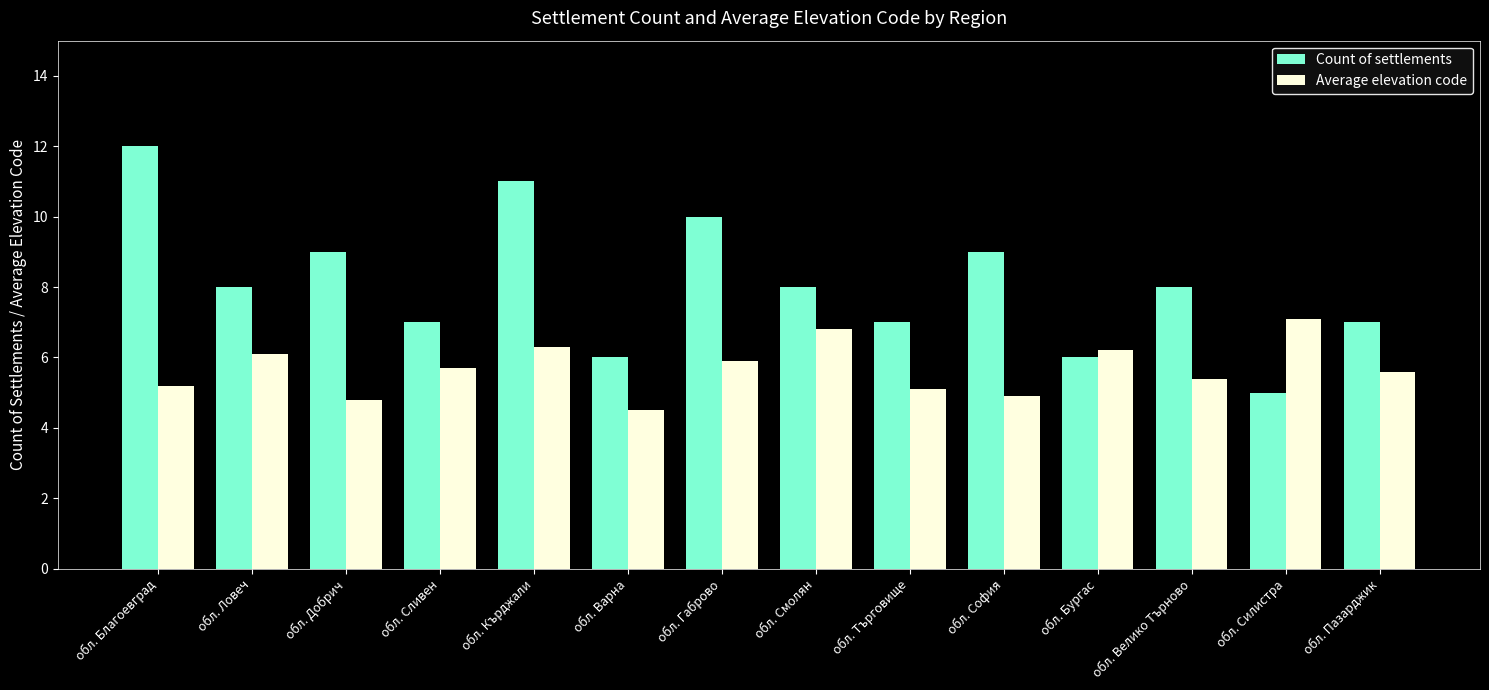

The Average elevation code series shows 5.2 at обл. Благоевград. True or false?

True